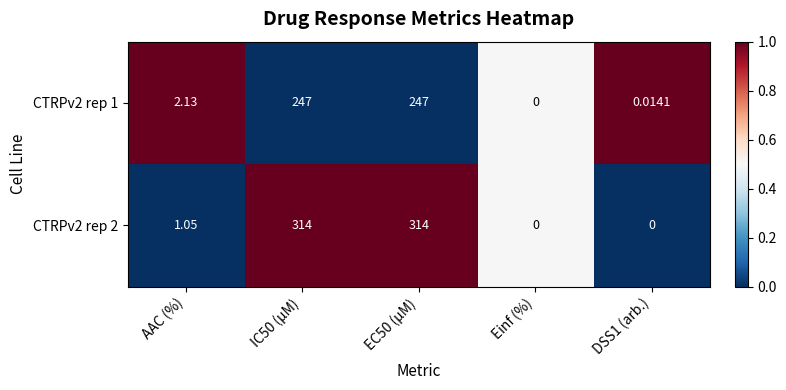

Is the value of CTRPv2 rep 2 at DSS1 (arb.) greater than the value of CTRPv2 rep 1 at DSS1 (arb.)?

No